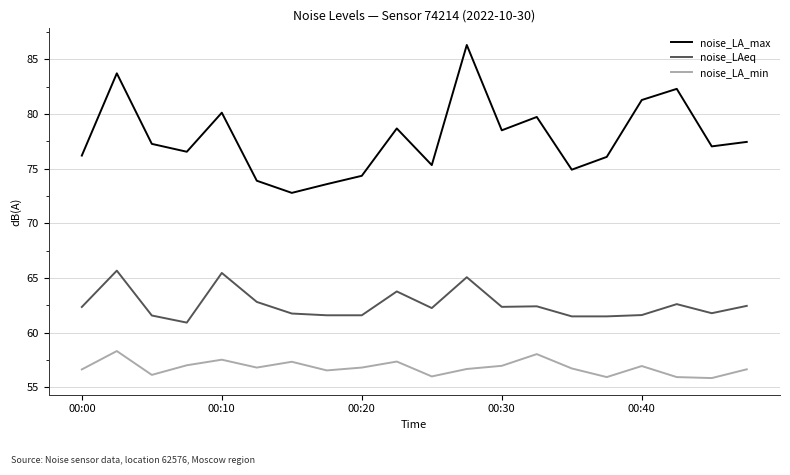

Rank the series by their average value, from highest to lowest.

noise_LA_max, noise_LAeq, noise_LA_min